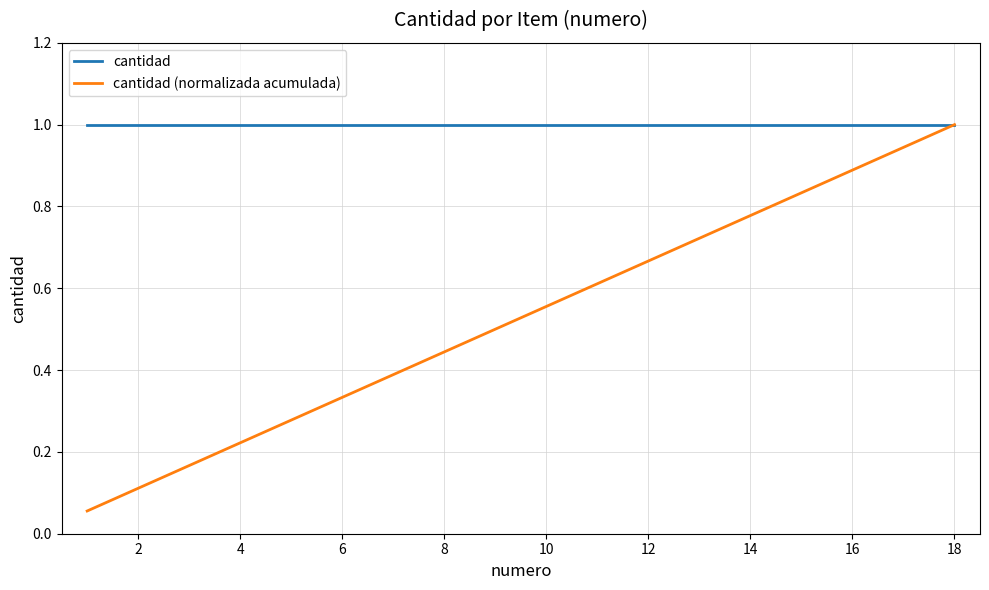

Which series has the largest total across all categories?

cantidad